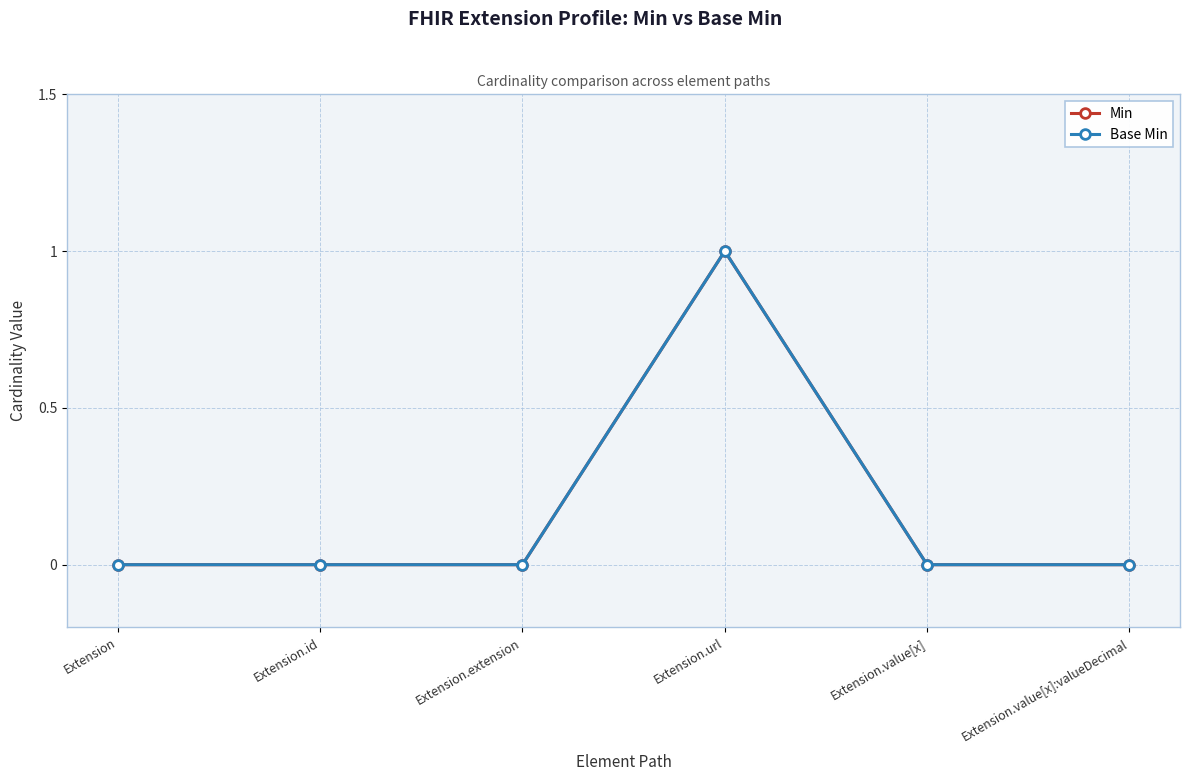

Between Extension and Extension.extension, which series saw the biggest shift?

Min